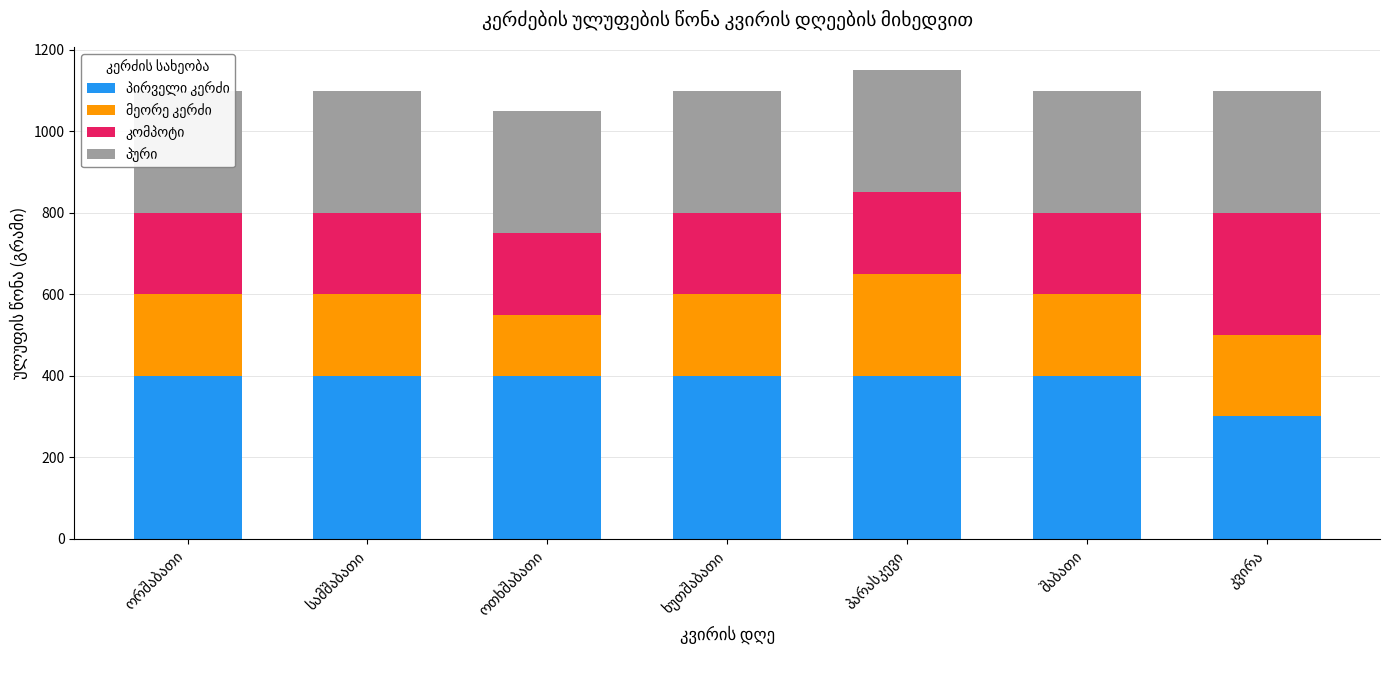

What is the greatest value displayed?

400